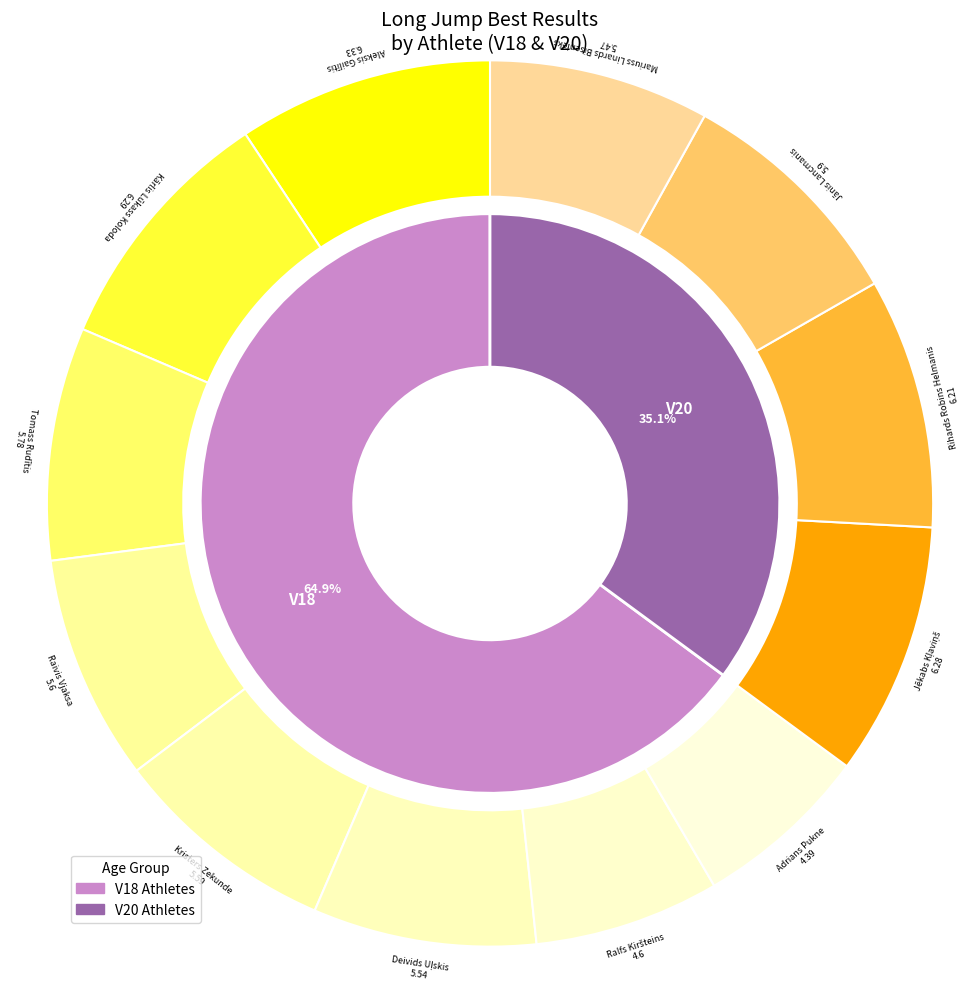

Is there any slice that represents more than half of the pie?

No